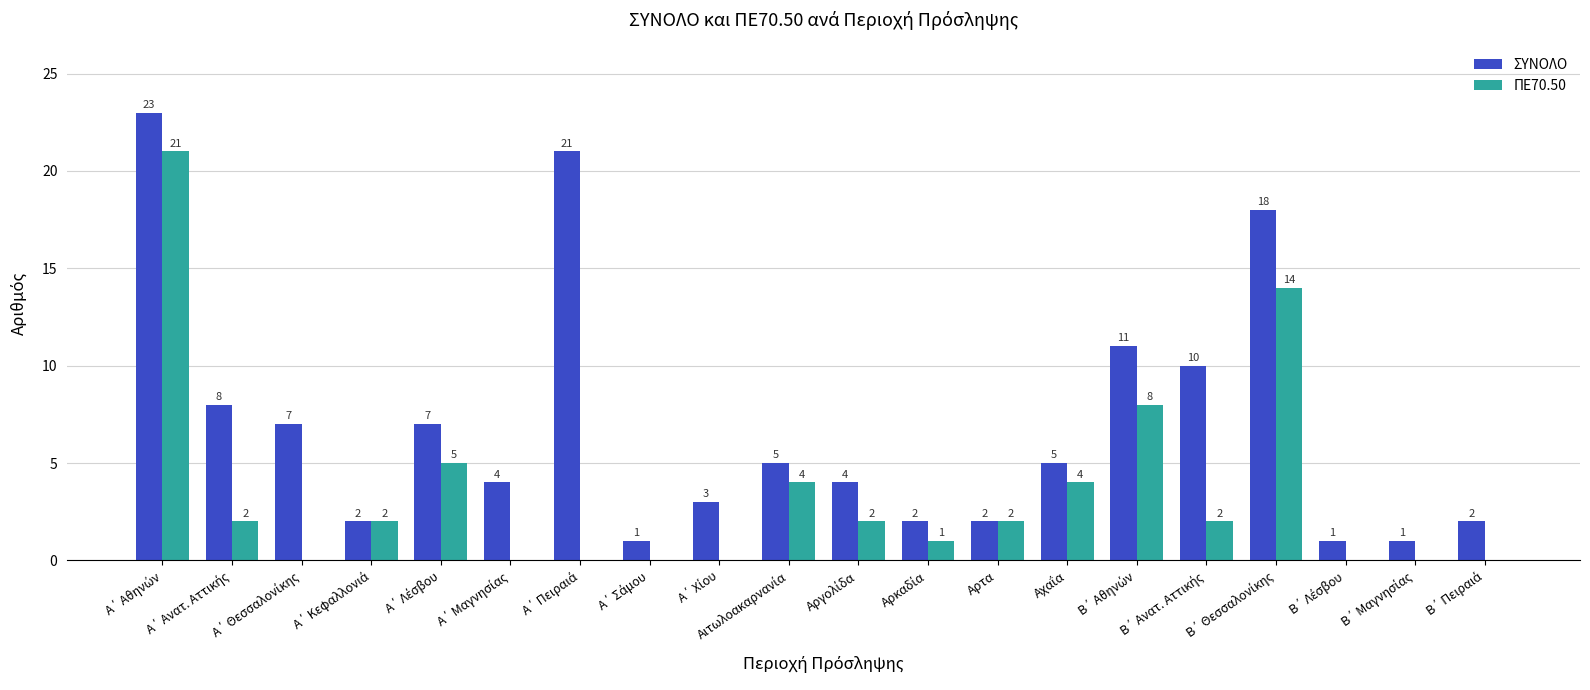

What is the maximum value for ΣΥΝΟΛΟ?

23